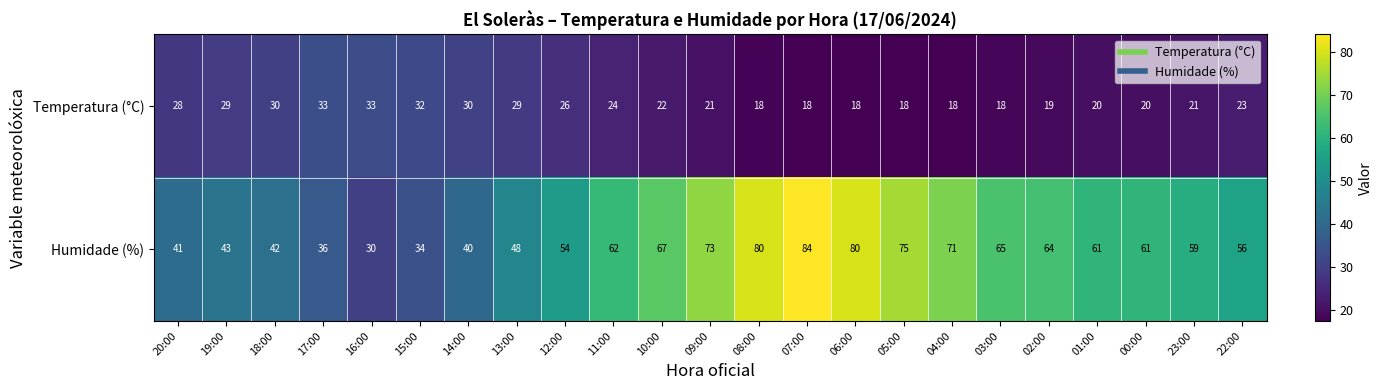

Rank the series at 13:00 from highest to lowest value.

Humidade (%), Temperatura (°C)